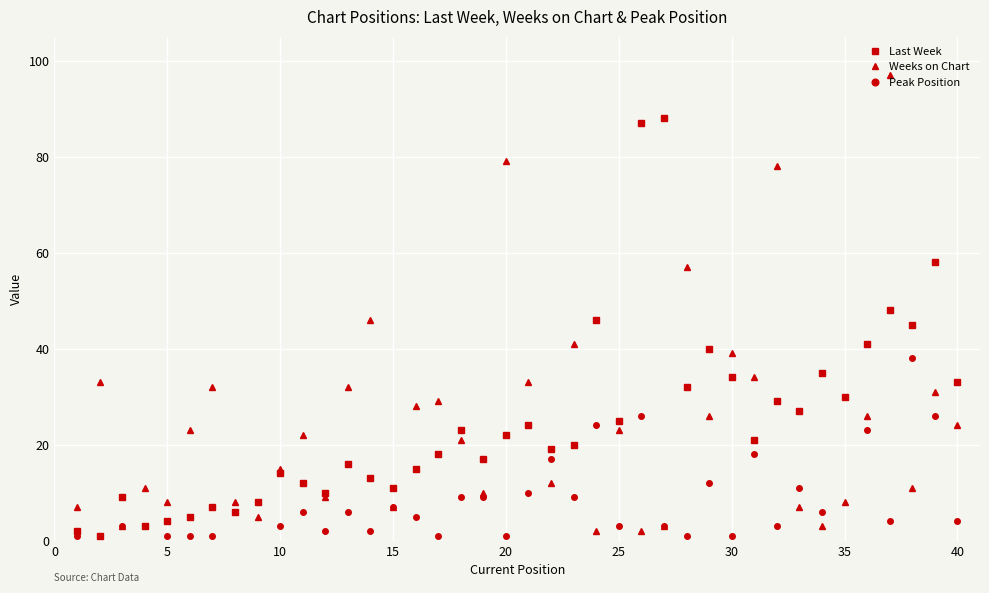

What is the maximum value for Last Week?

88